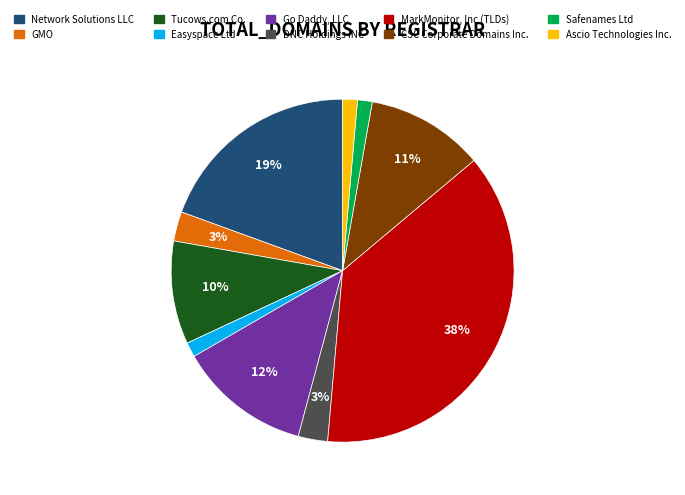

To the nearest percent, what is the difference between the MarkMonitor, Inc (TLDs) and GMO slice percentages?

35%